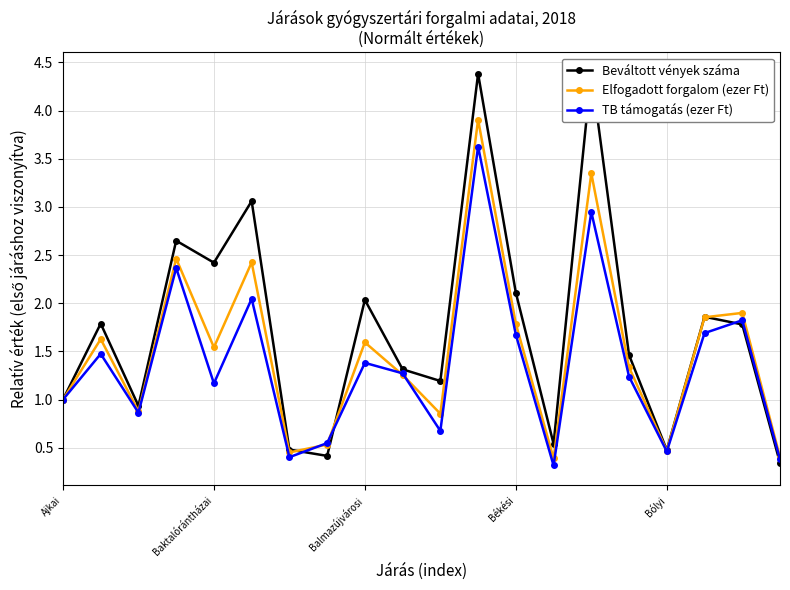

What is the difference between the second highest and second lowest values in the Beváltott vények száma series?

4.0